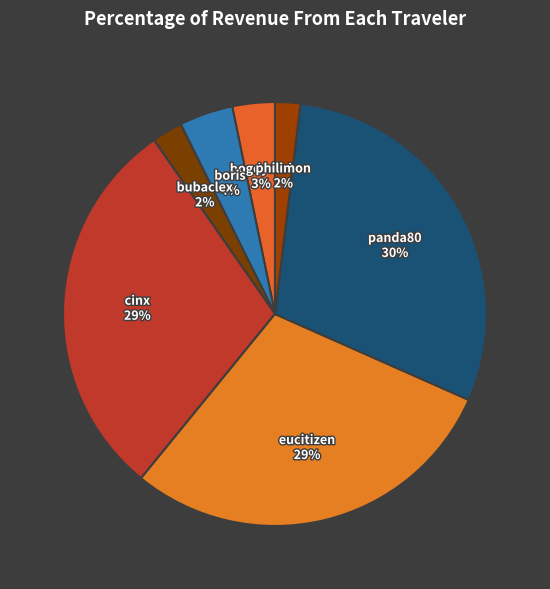

What percentage is the boris slice, to the nearest percent?

4%